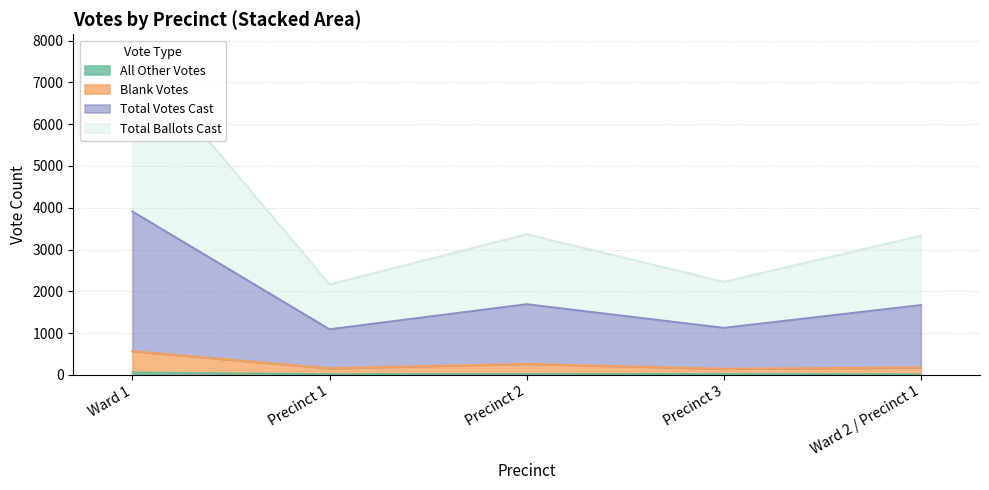

What are all the series names shown in the legend?

All Other Votes, Blank Votes, Total Votes Cast, Total Ballots Cast